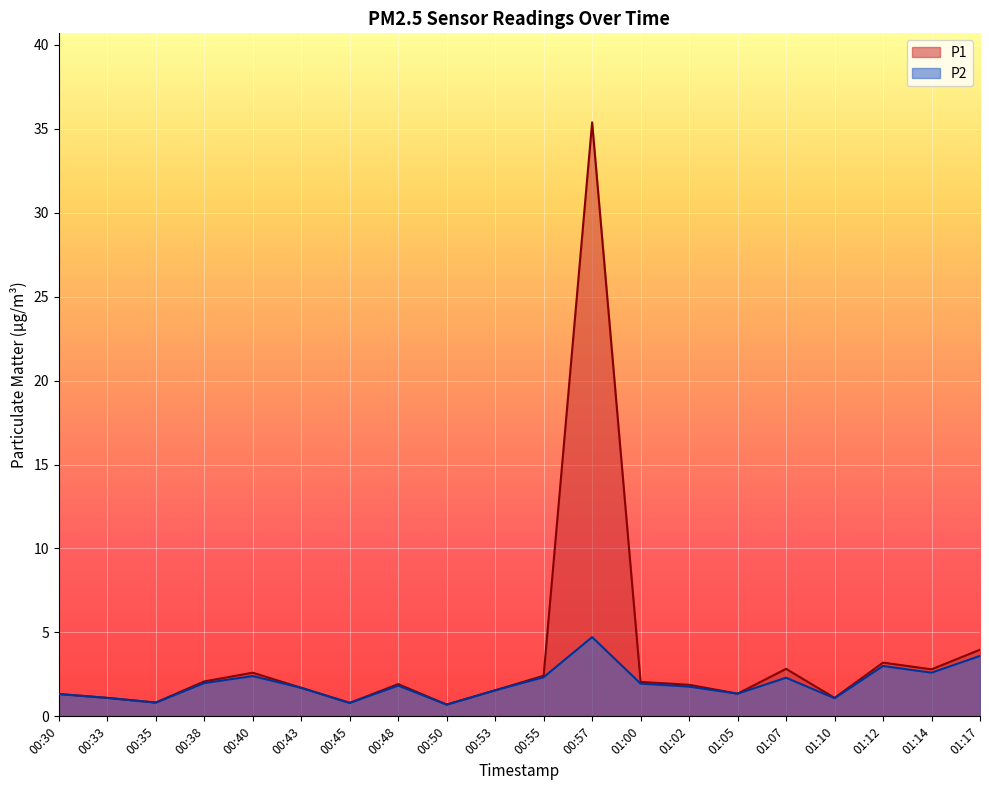

What is the difference between the maximum and minimum values in the P2 series?

4.0